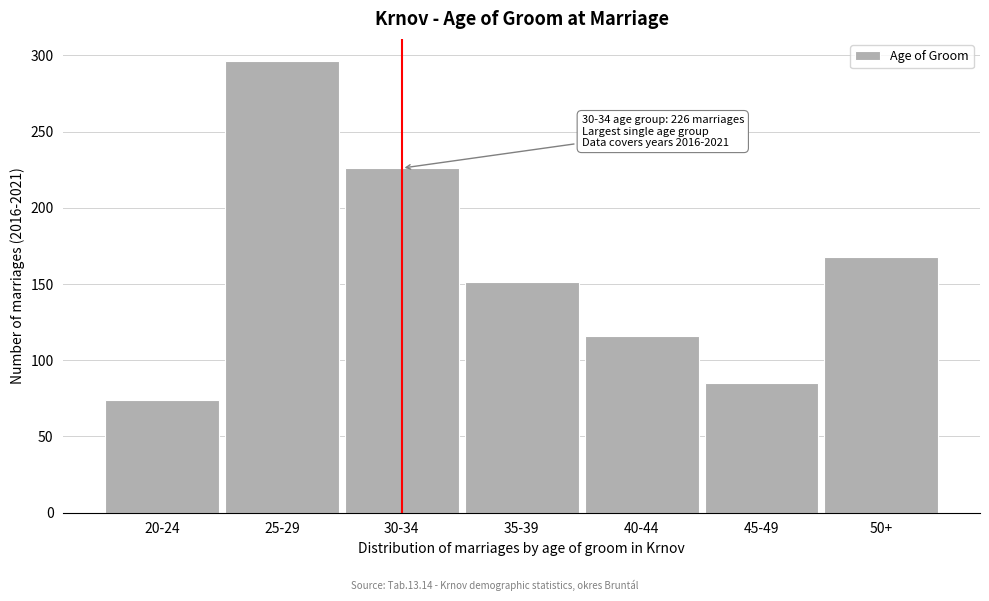

Reading left to right, extract all data points from this chart.

74	296	226	151	116	85	168